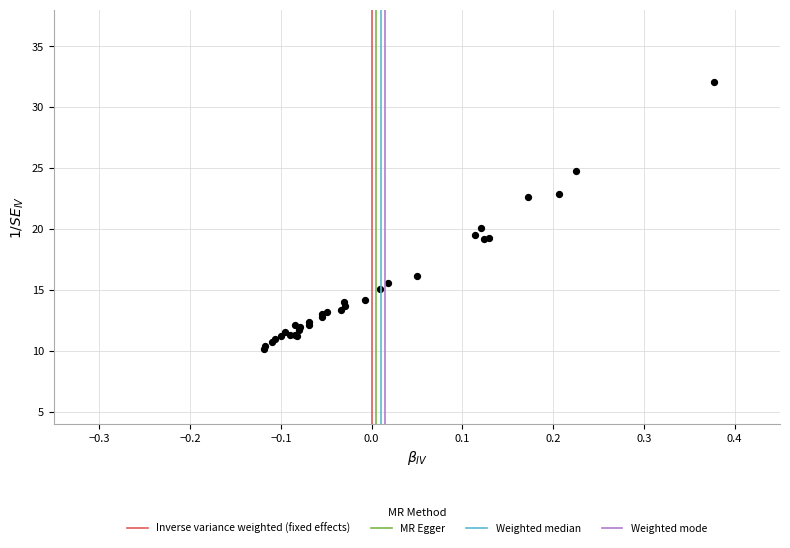

What Y value in the scatter plot is closest to 21?

20.1